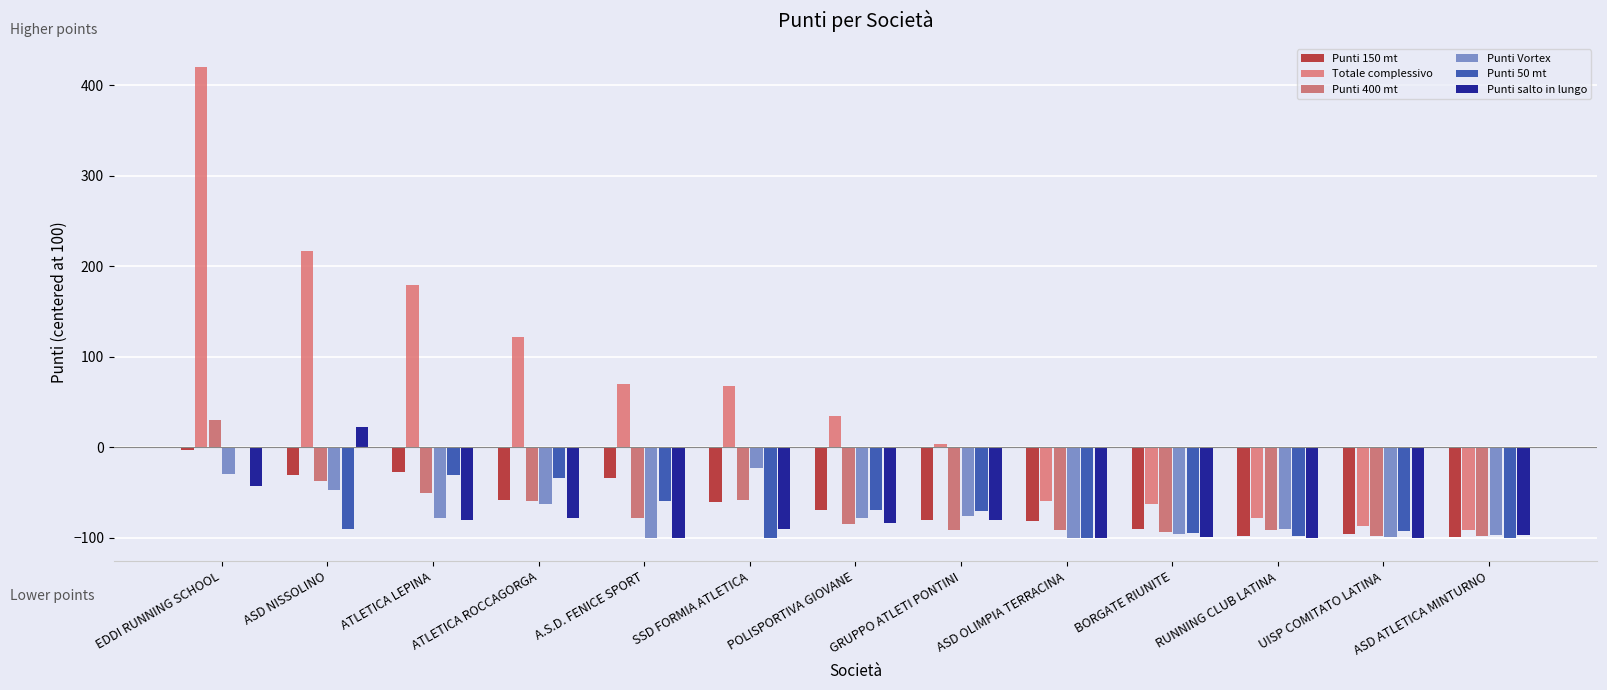

What position from the right is EDDI RUNNING SCHOOL?

13